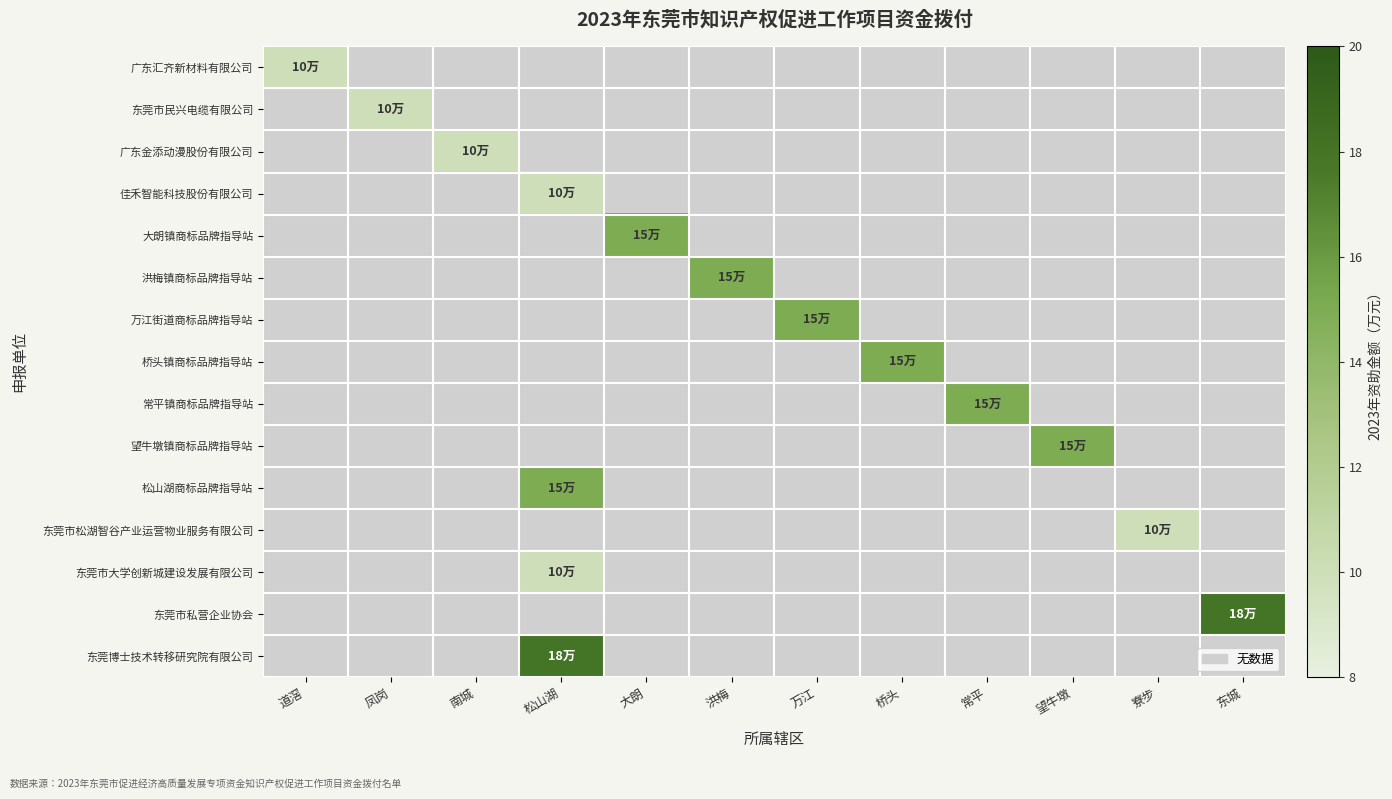

At how many categories does at least one series exceed 14?

8